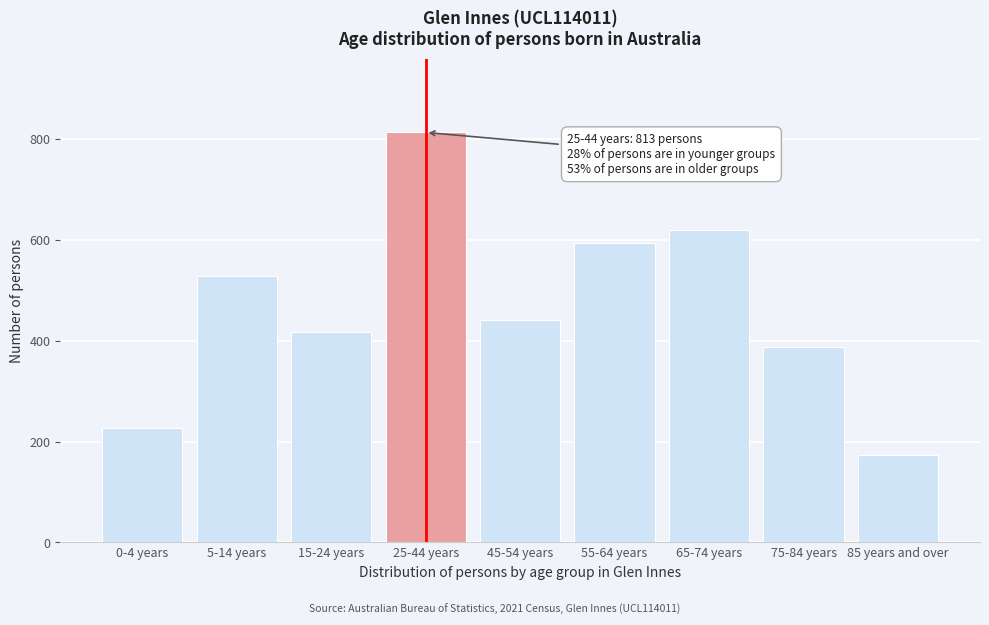

Reading right to left, list all the values displayed in this chart.

173	387	620	593	441	813	418	529	227